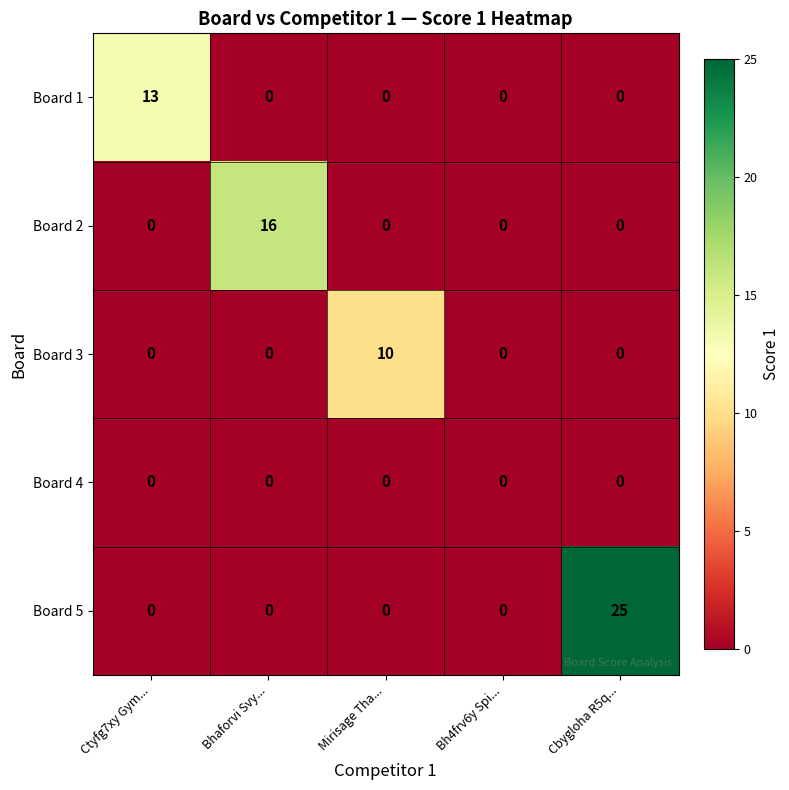

What is the difference between the maximum and second lowest values in the Board 5 series?

25